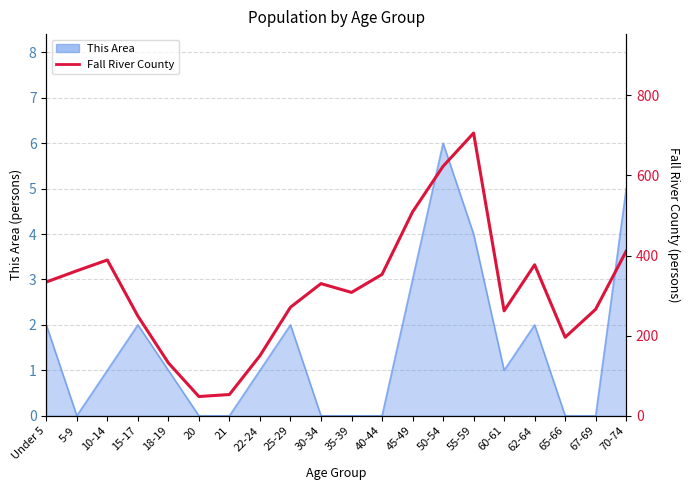

How many lines are shown in the chart?

1